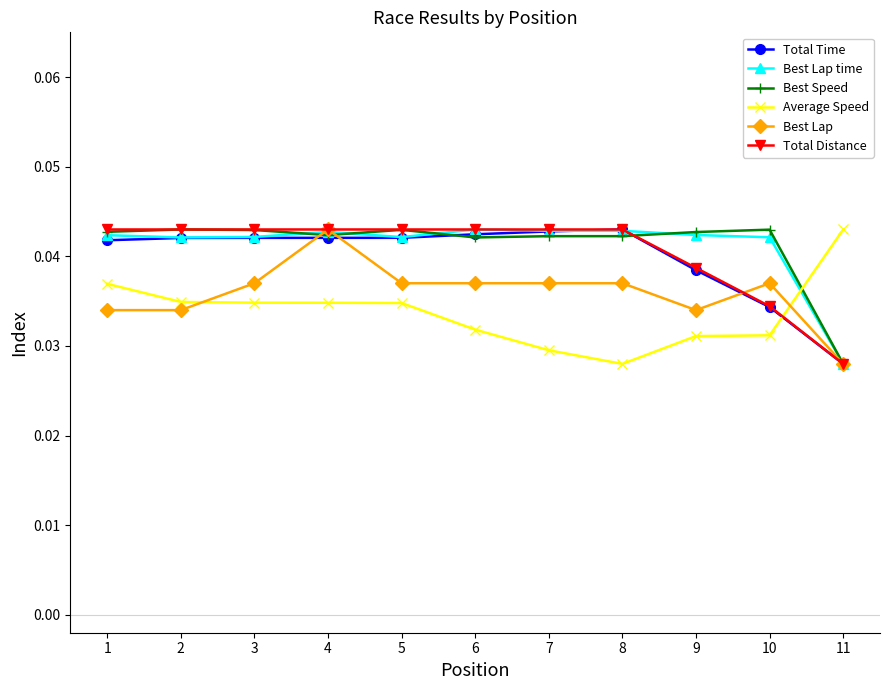

At which category is the sum across all series the highest?

4